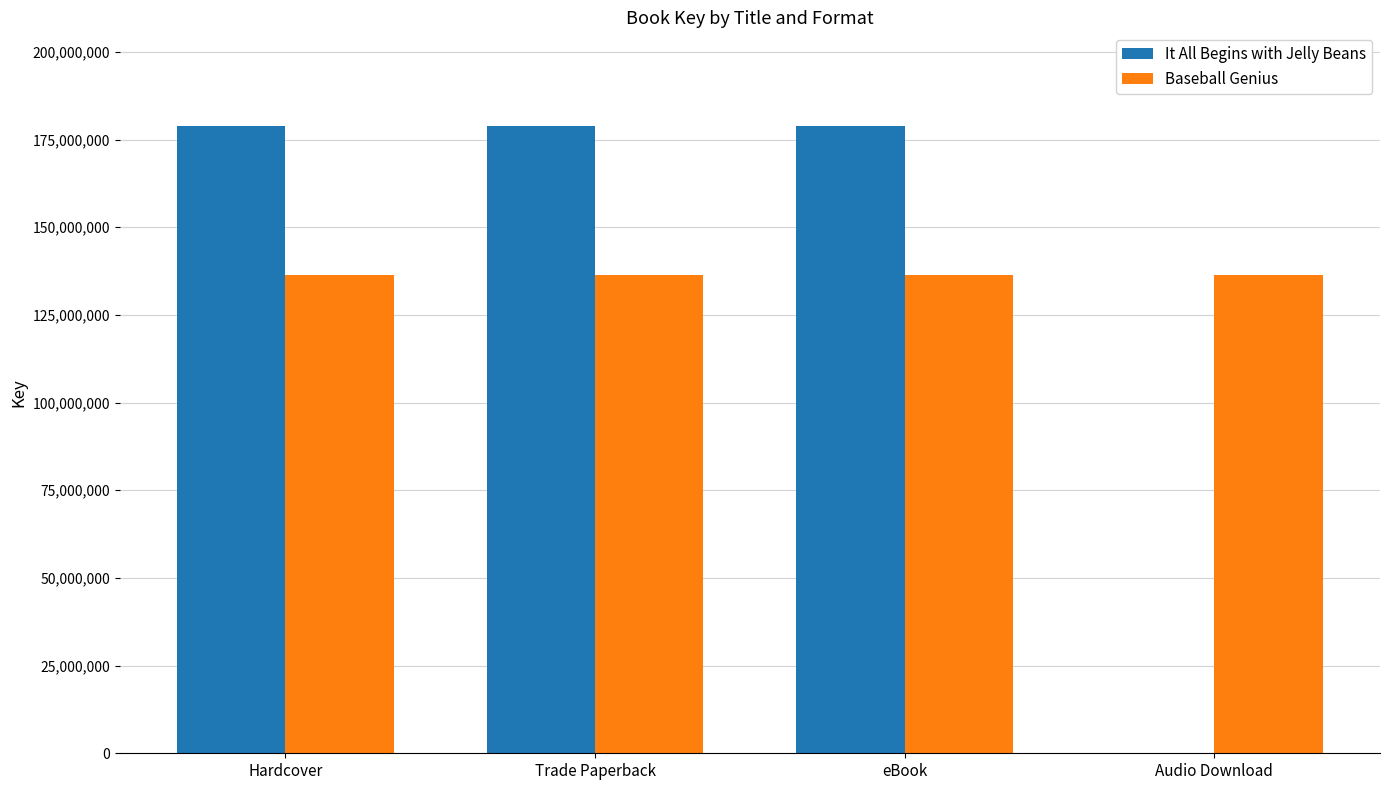

What is the total value across all series at eBook?

315097461